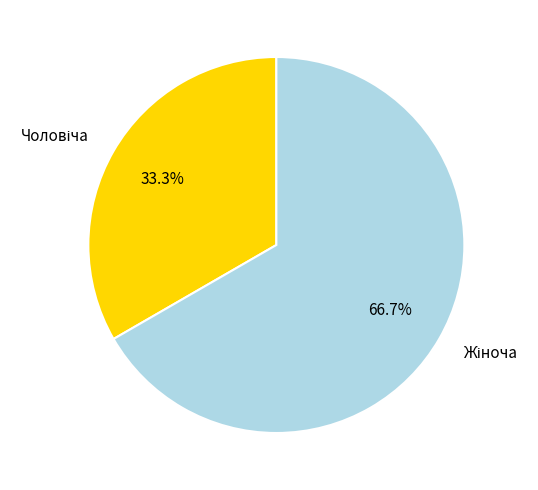

Is there any slice that represents more than half of the pie?

Yes